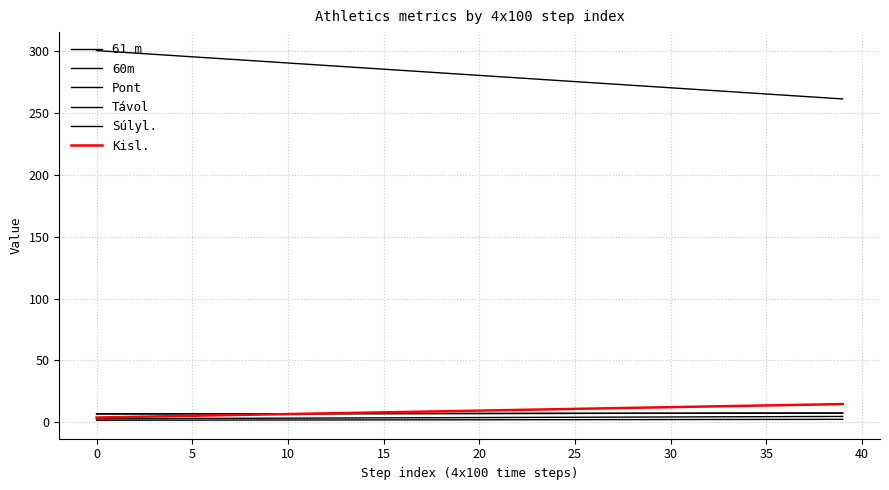

True or false: Kisl. has more than 2 interior local peaks.

False